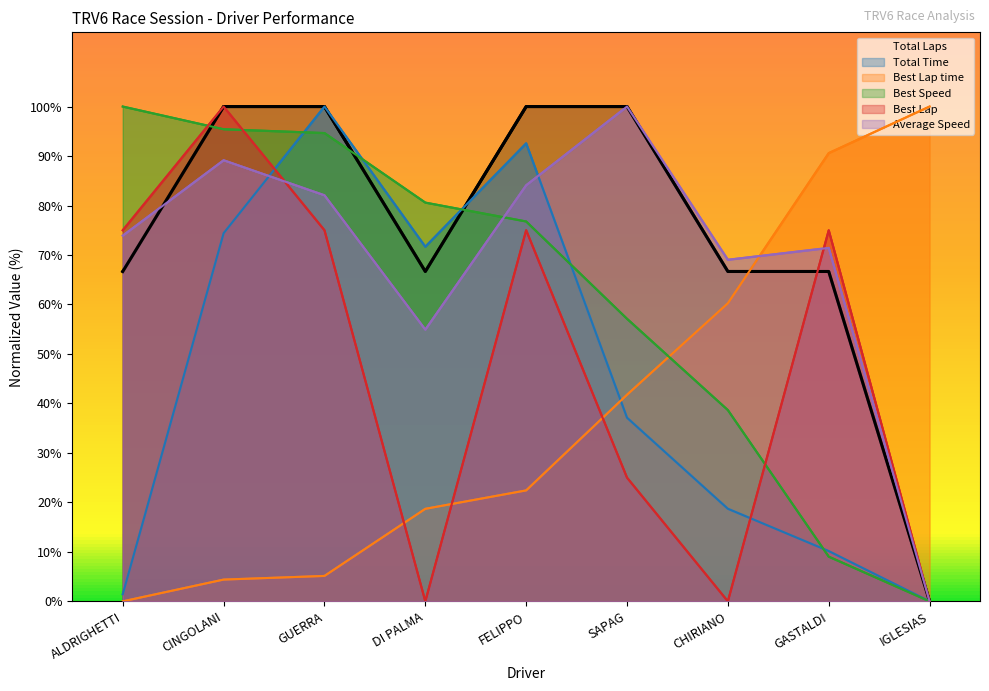

True or false: Best Lap and Total Time intersect in this chart.

True